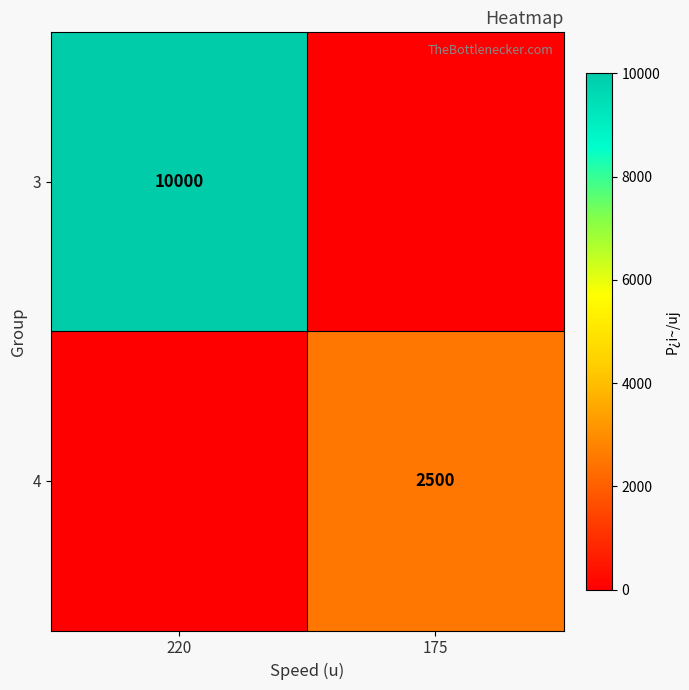

The 4 series shows 1512 at 175. True or false?

False